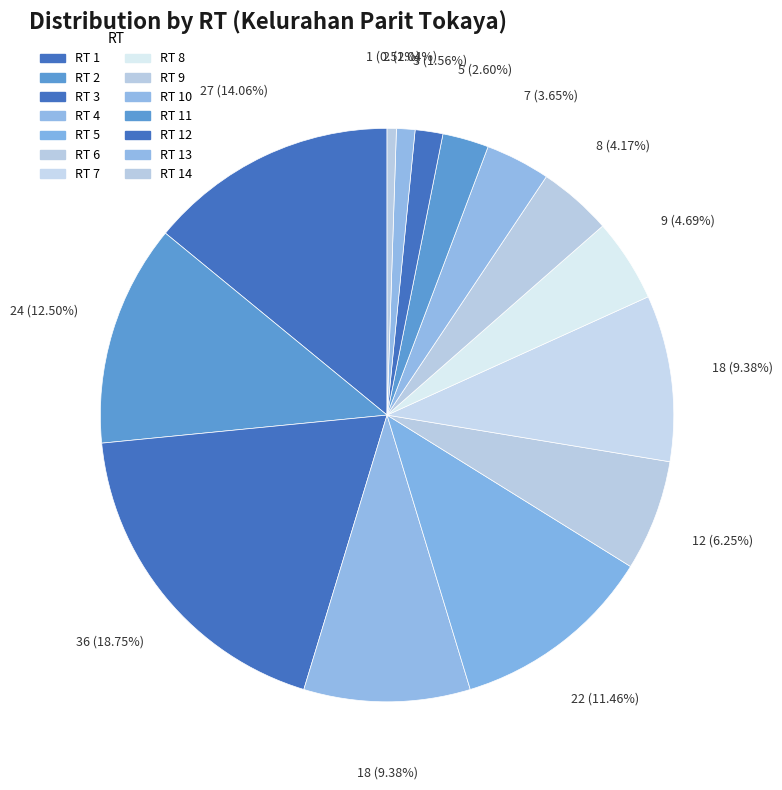

Count the number of slices in the pie.

14